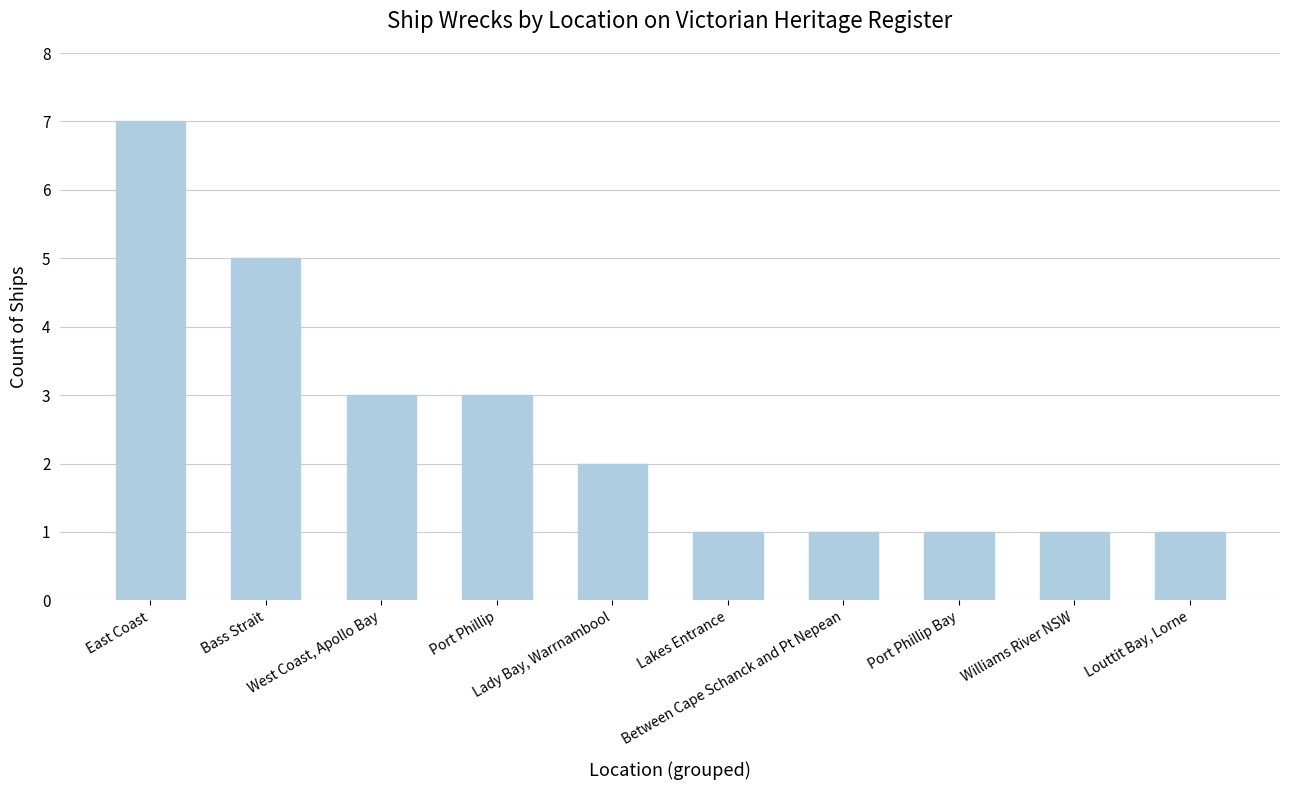

What is the sum of all values?

25